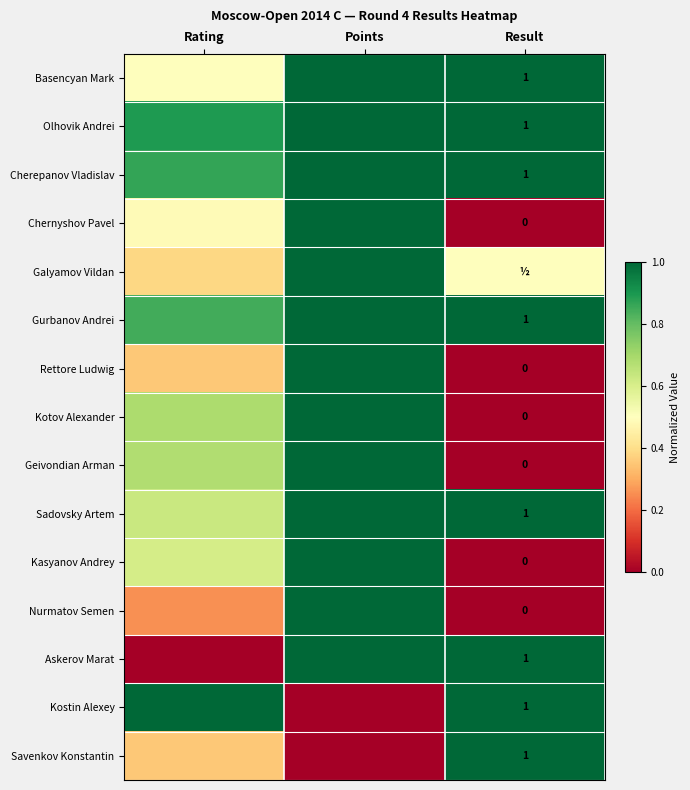

What is the difference between the second highest and minimum values in the Askerov Marat series?

1.0